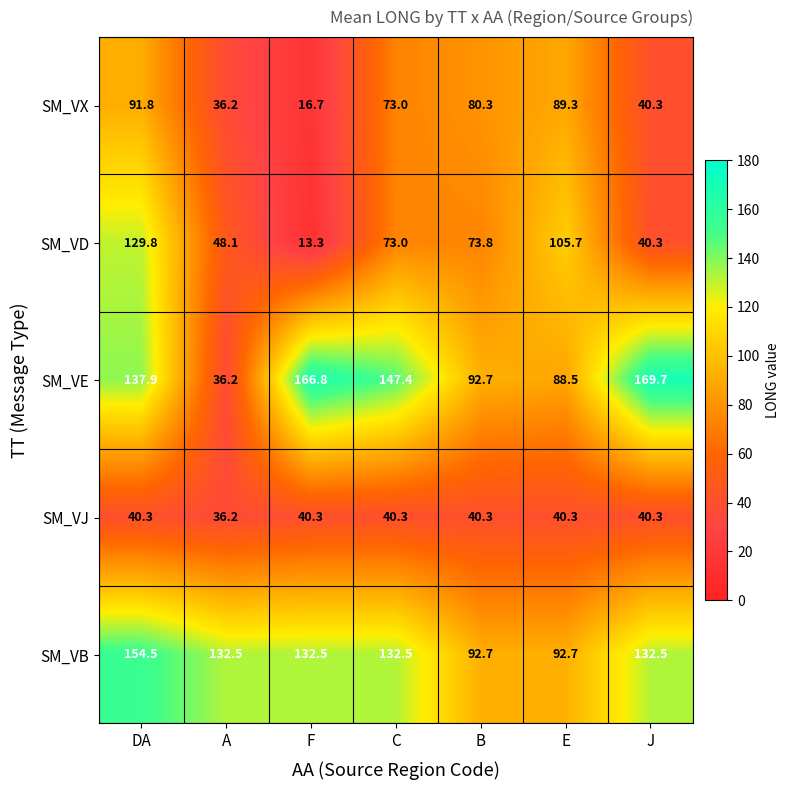

What is the difference between the highest and lowest values at E?

65.4